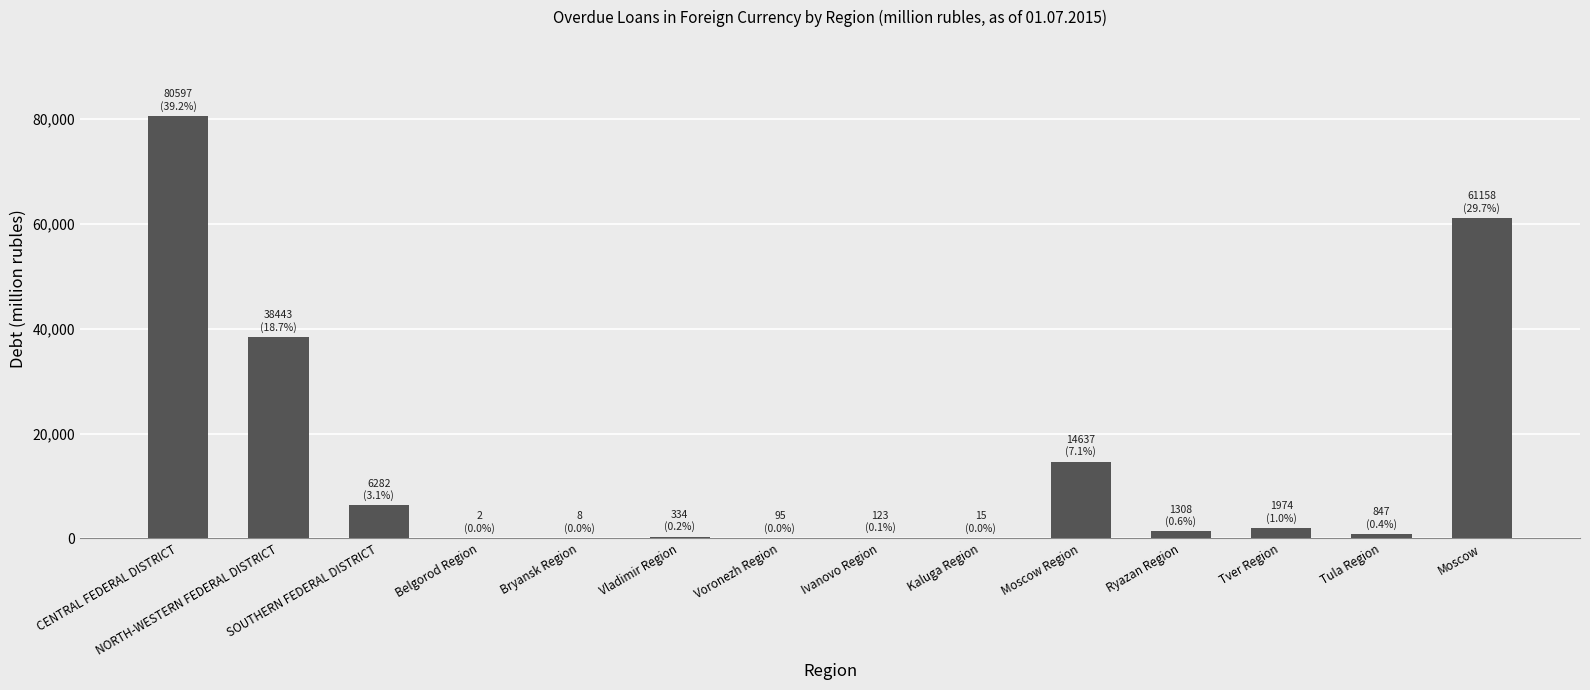

Are the bars horizontal?

No